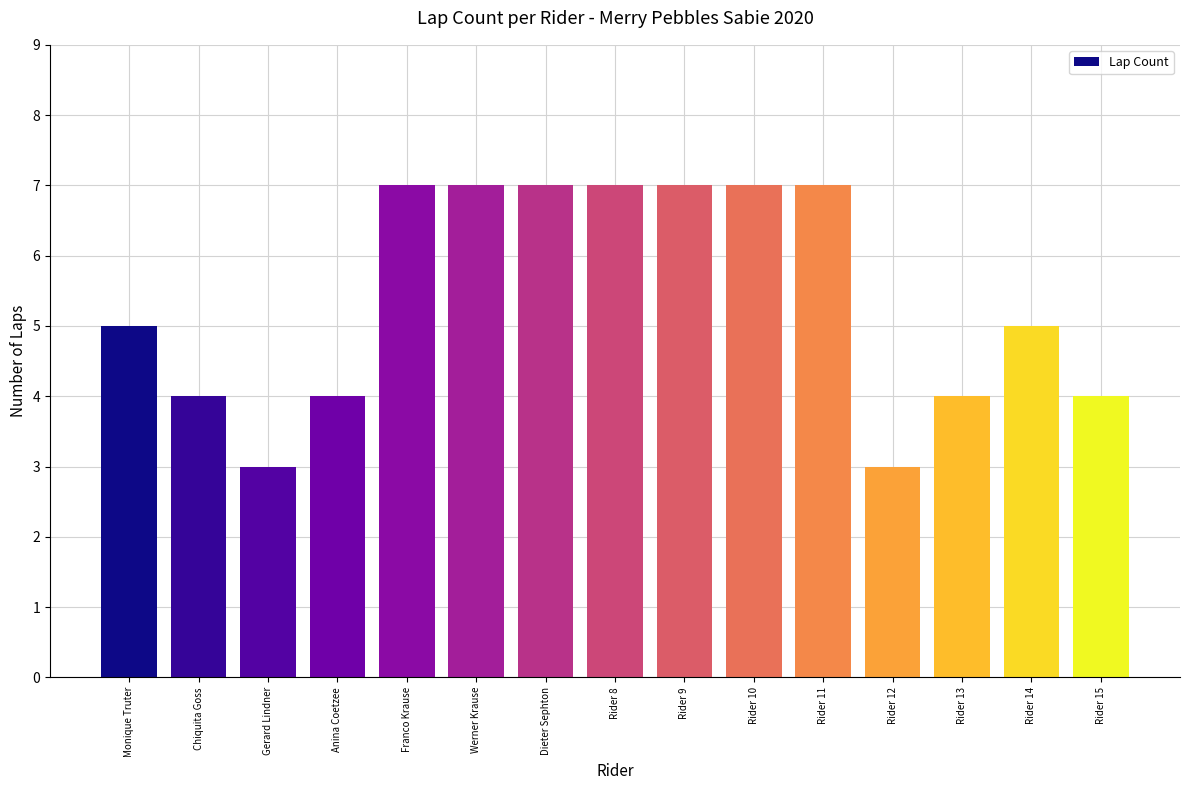

What is the smallest value displayed?

3